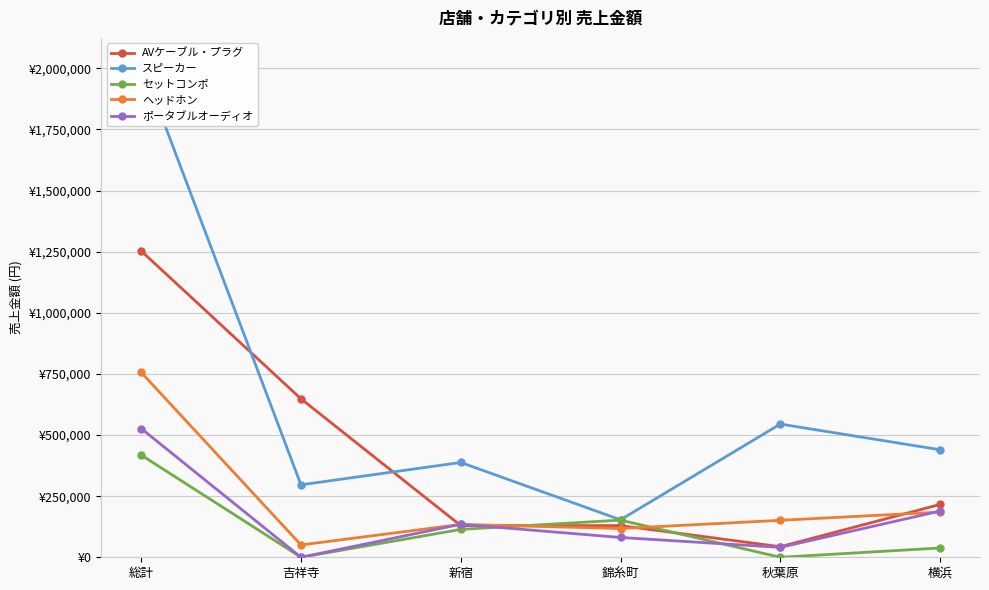

How many data points in スピーカー are above 439800?

2